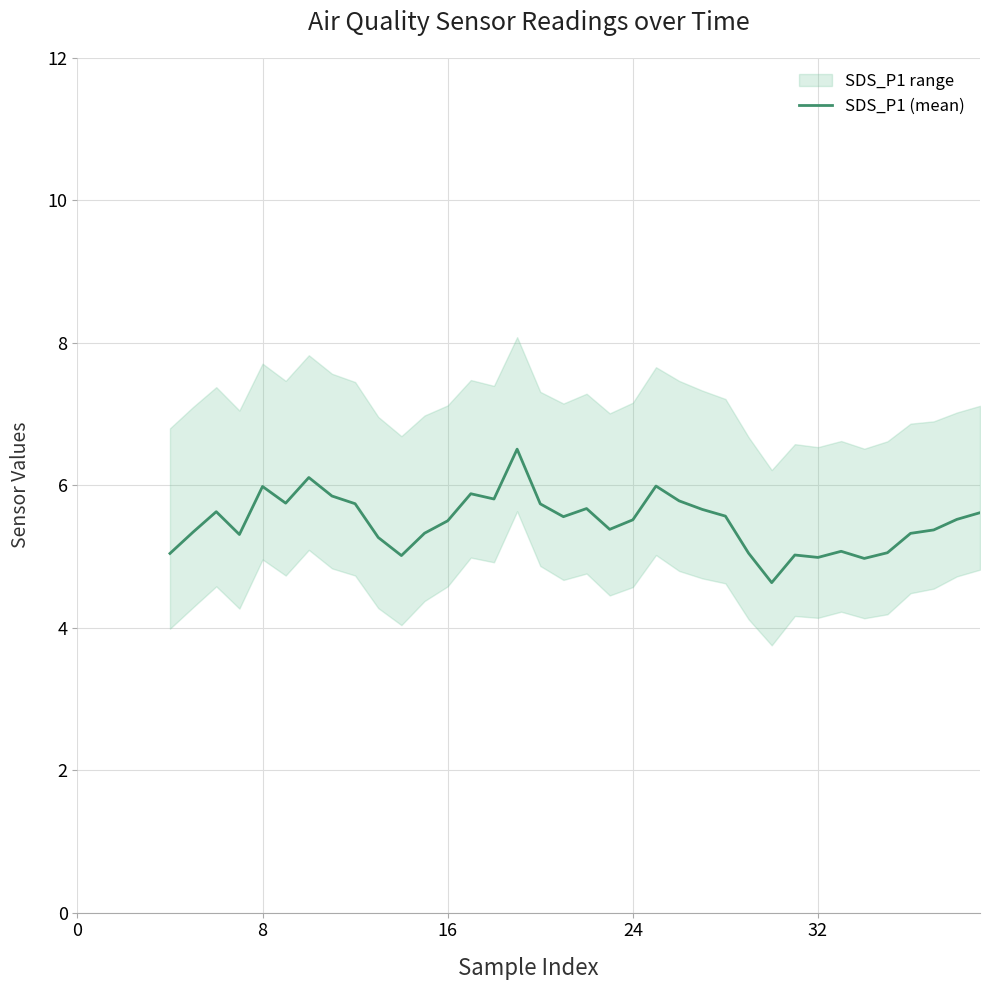

How many interior local peaks (higher than both neighbors) does the data have?

9